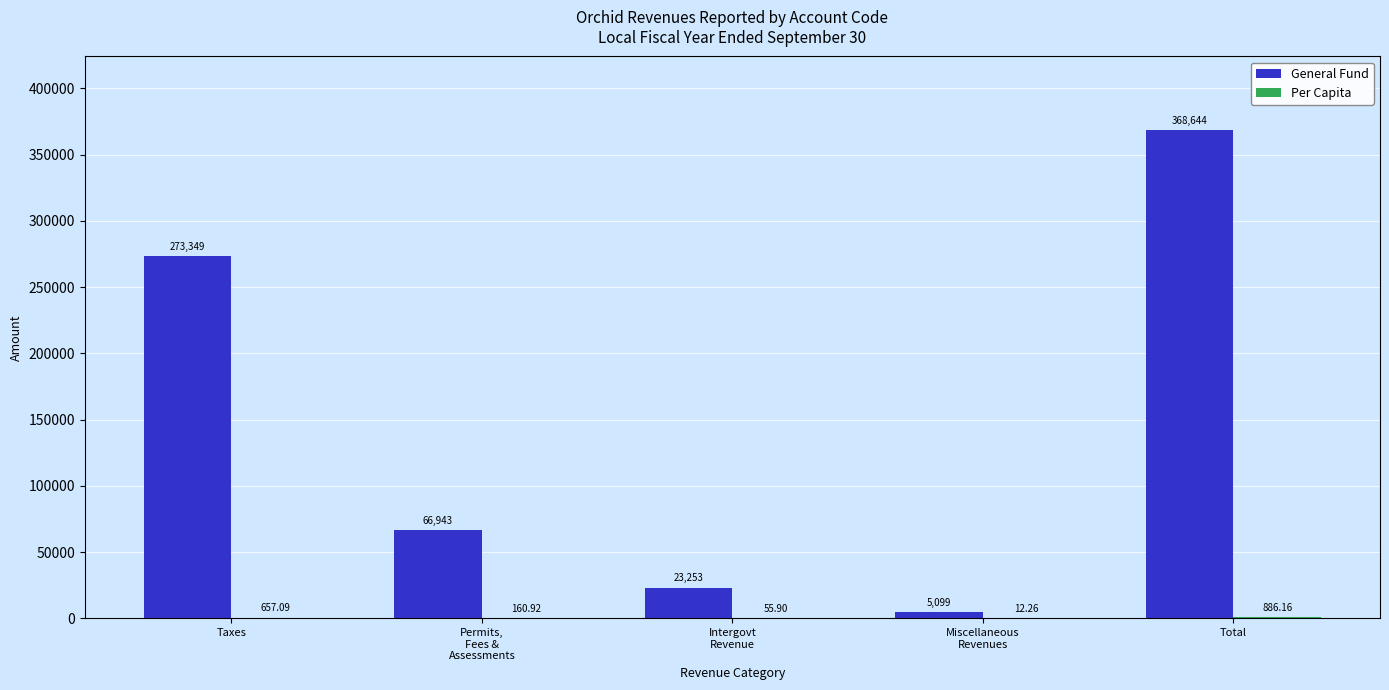

What is the sum of all General Fund values?

737288.0